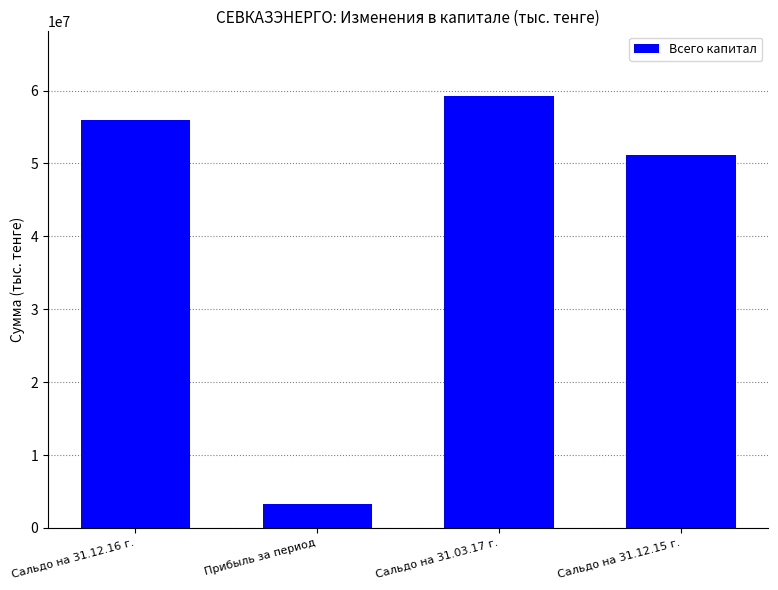

Where is the data nearest to the value 31233062?

Сальдо на 31.12.15 г.